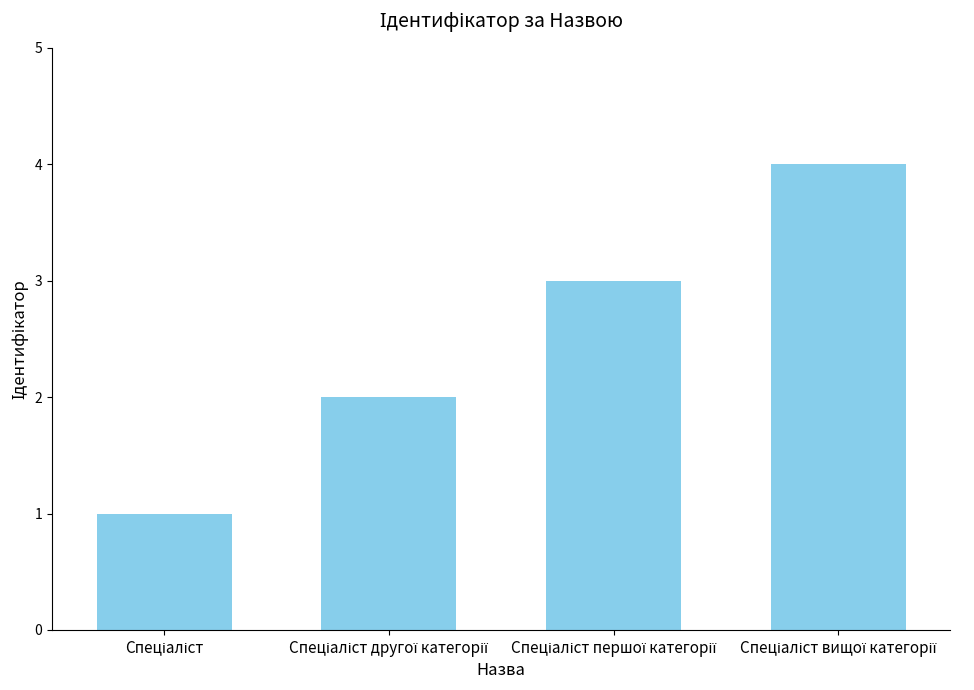

What is the greatest value displayed?

4